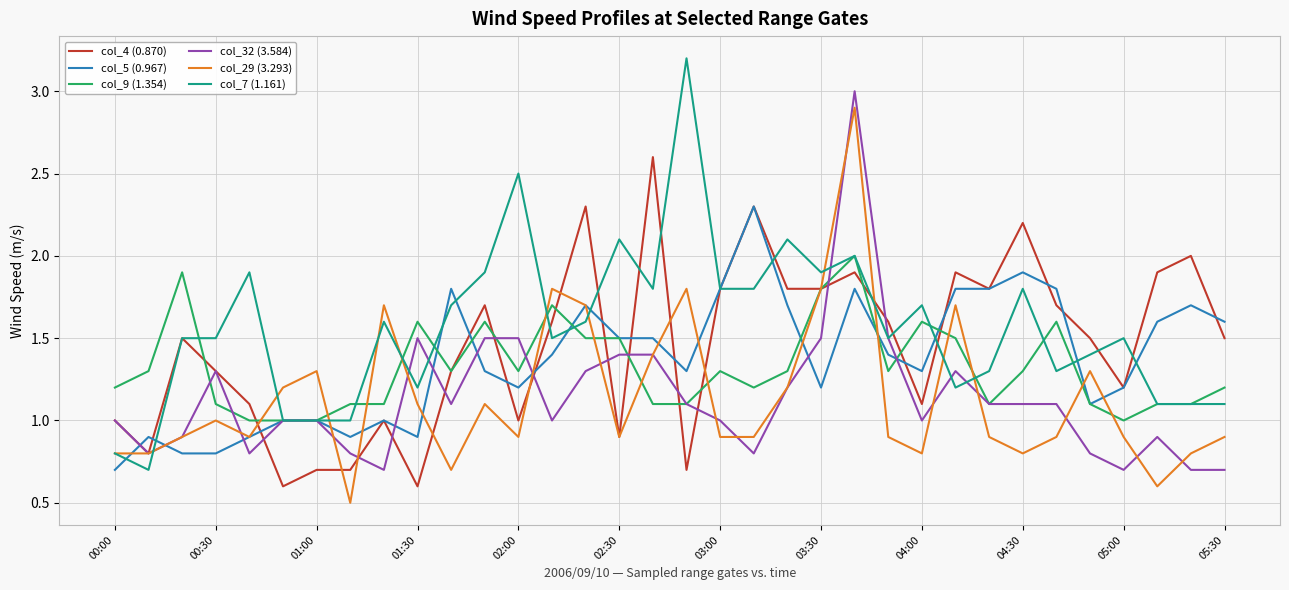

Which series has the largest total across all categories?

col_7 (1.161)